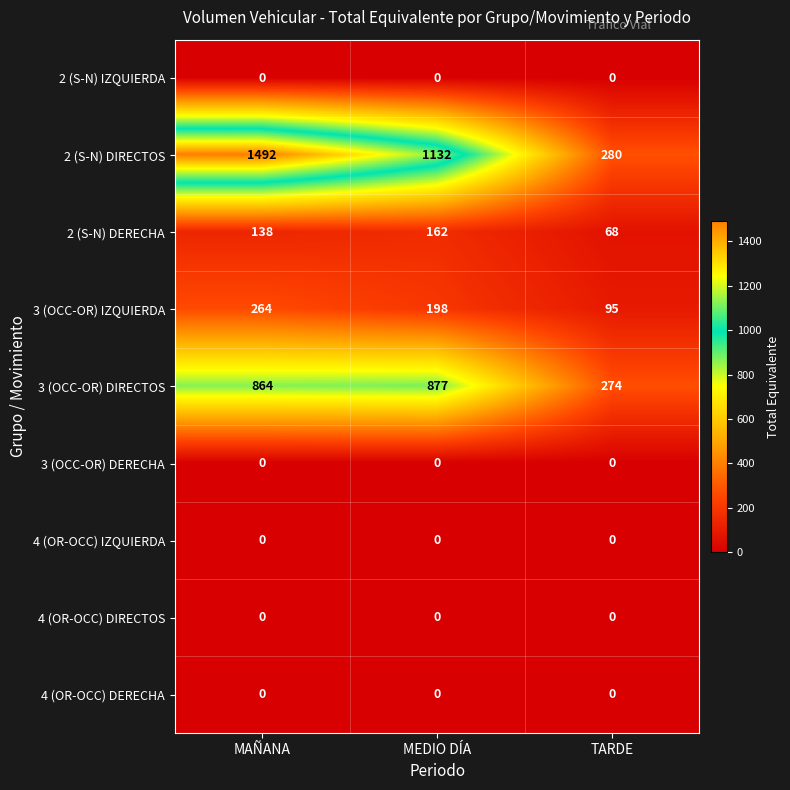

What is the minimum value for 3 (OCC-OR) DIRECTOS?

274